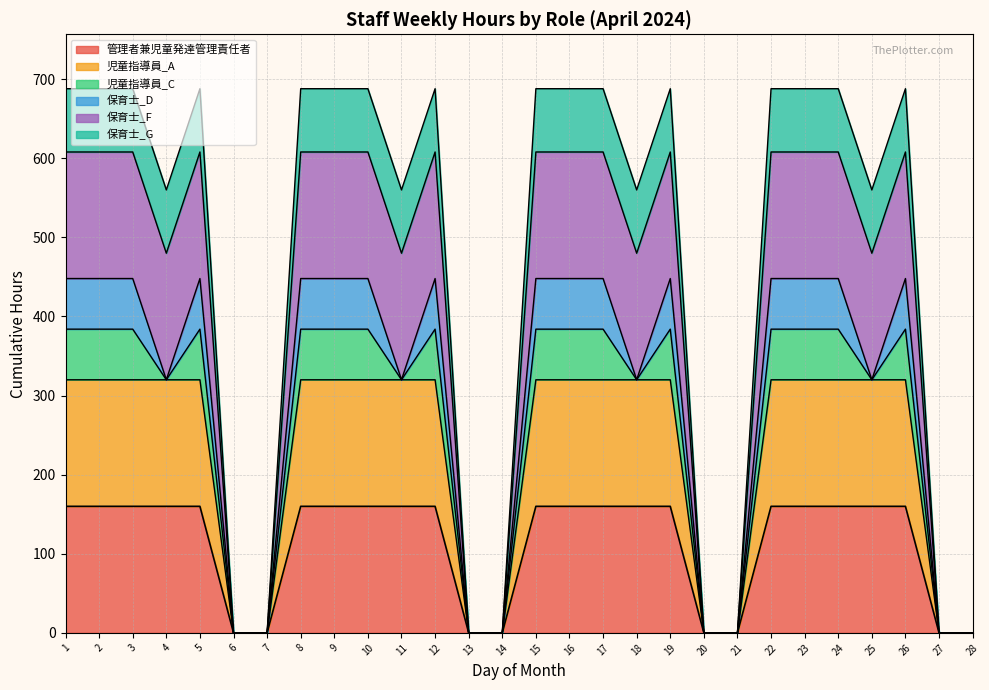

Between 14 and 16, which series saw the biggest shift?

保育士_G line